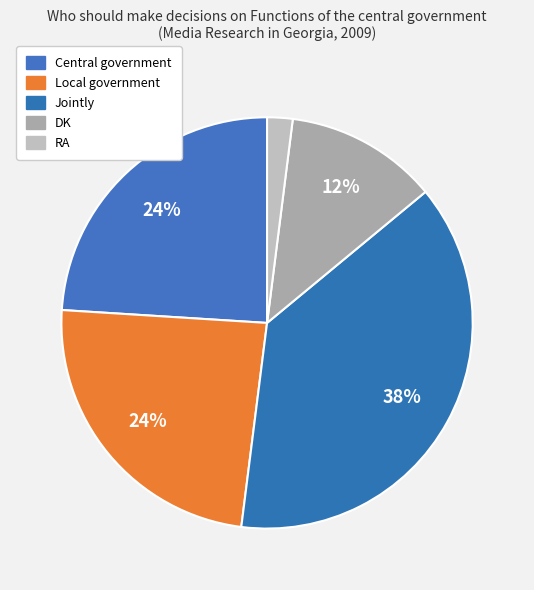

What percentage do Jointly and DK together represent?

50.0%